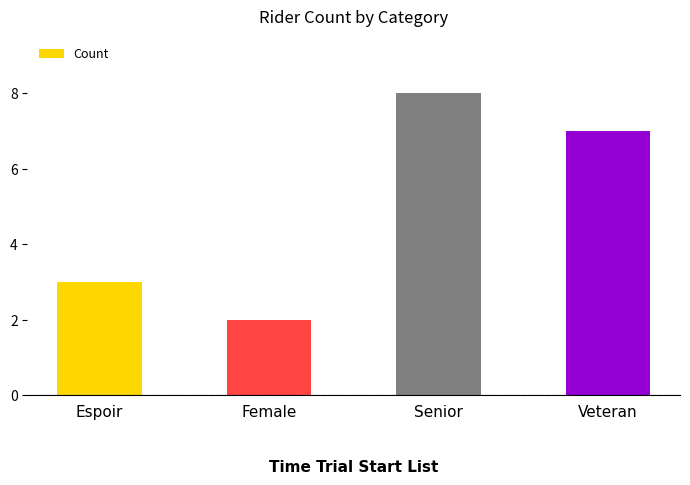

Reading left to right, what are all the values shown in this chart?

3	2	8	7